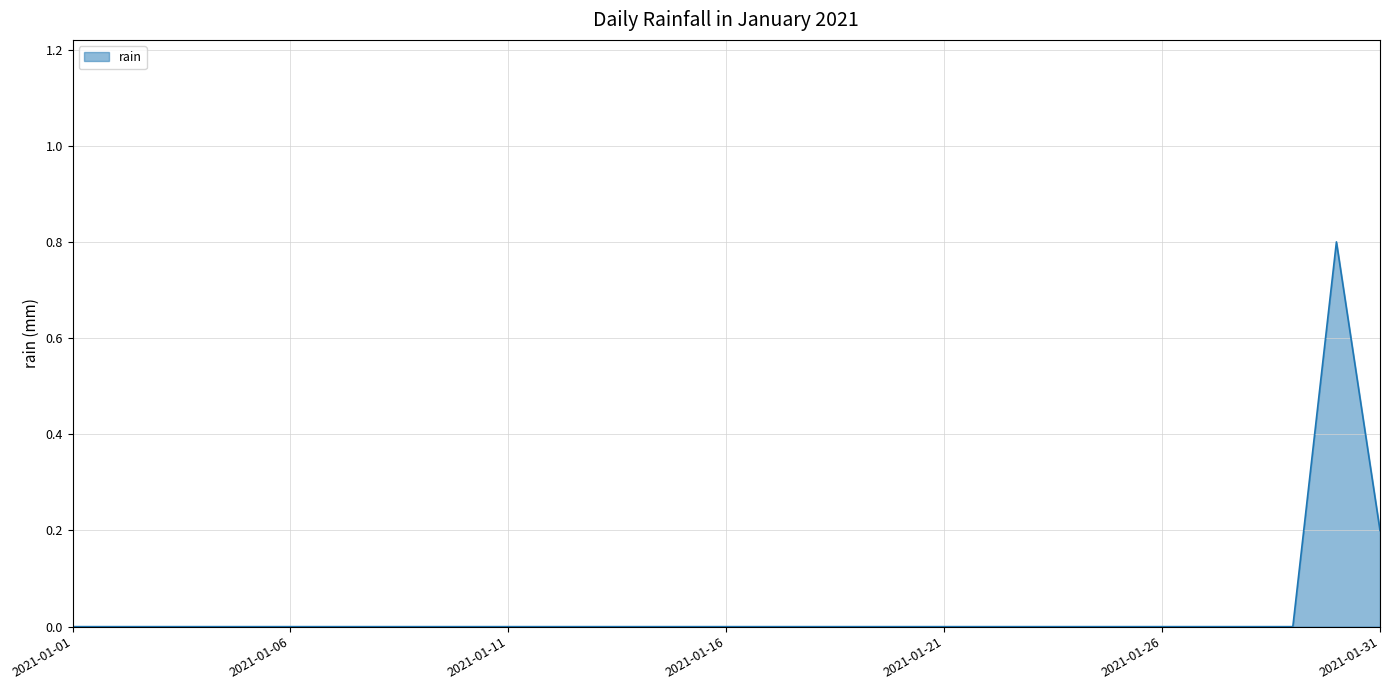

Reading left to right, what are all the values shown in this chart?

0.0	0.0	0.0	0.0	0.0	0.0	0.0	0.0	0.0	0.0	0.0	0.0	0.0	0.0	0.0	0.0	0.0	0.0	0.0	0.0	0.0	0.0	0.0	0.0	0.0	0.0	0.0	0.0	0.0	0.8	0.2